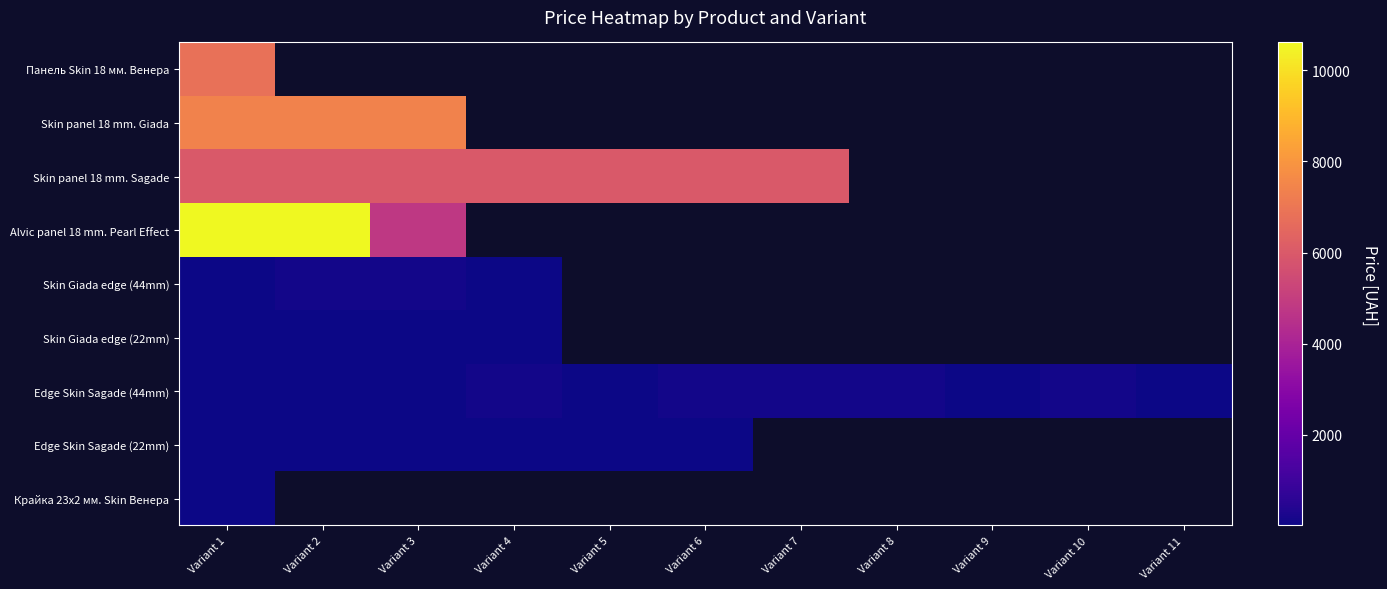

How many data points in Skin panel 18 mm. Sagade are above 6008?

7